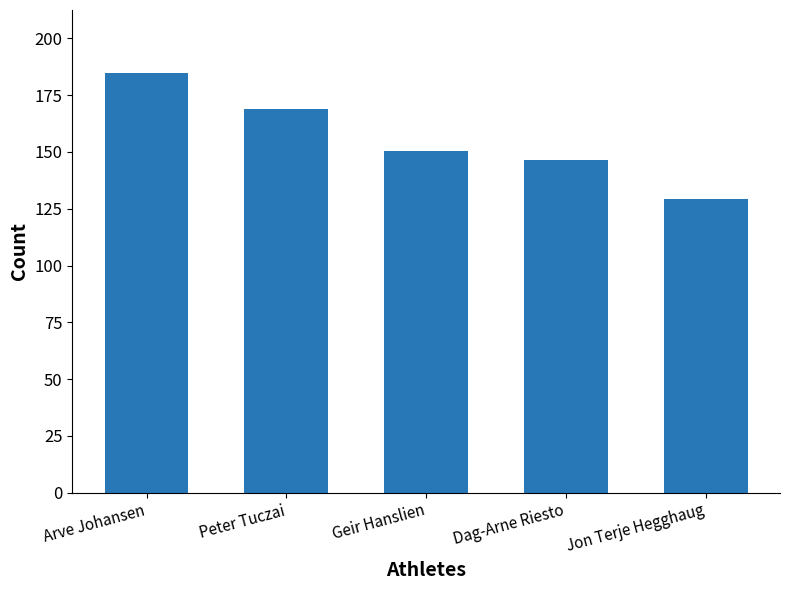

What is the change in value from Peter Tuczai to Geir Hanslien?

-18.5